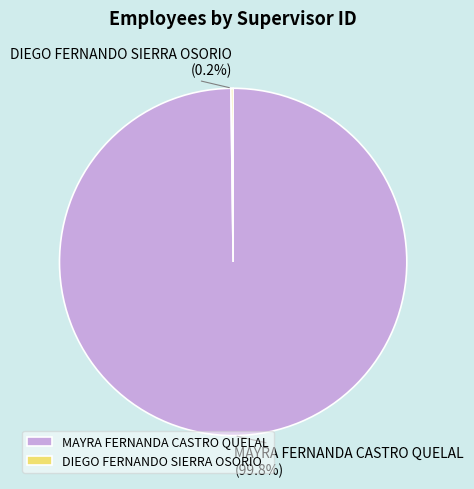

Does MAYRA FERNANDA CASTRO QUELAL account for over 50% of the chart?

Yes